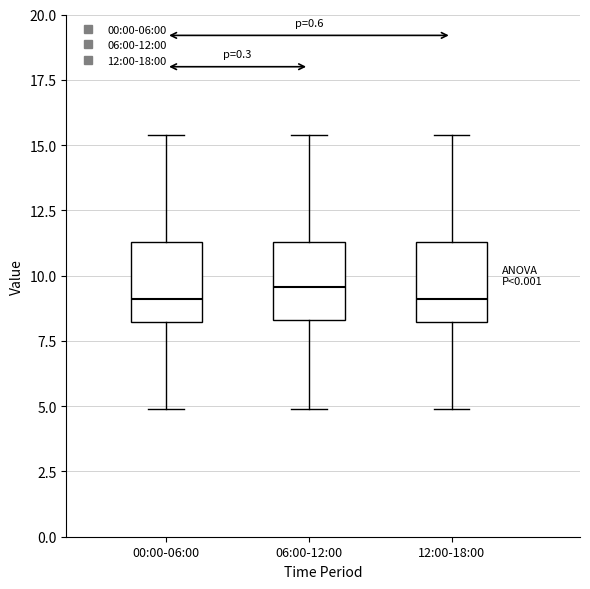

Reading left to right, transcribe this box plot: for each box, give where its median line is, the range the box spans, and where its two whiskers end, as read against the y-axis. The values are not printed on the chart, so give them approximately, as read against the axis.

00:00-06:00: median 9.0, box 8.0 to 11.5, whiskers 5.0 to 15.5
06:00-12:00: median 9.5, box 8.5 to 11.5, whiskers 5.0 to 15.5
12:00-18:00: median 9.0, box 8.0 to 11.5, whiskers 5.0 to 15.5